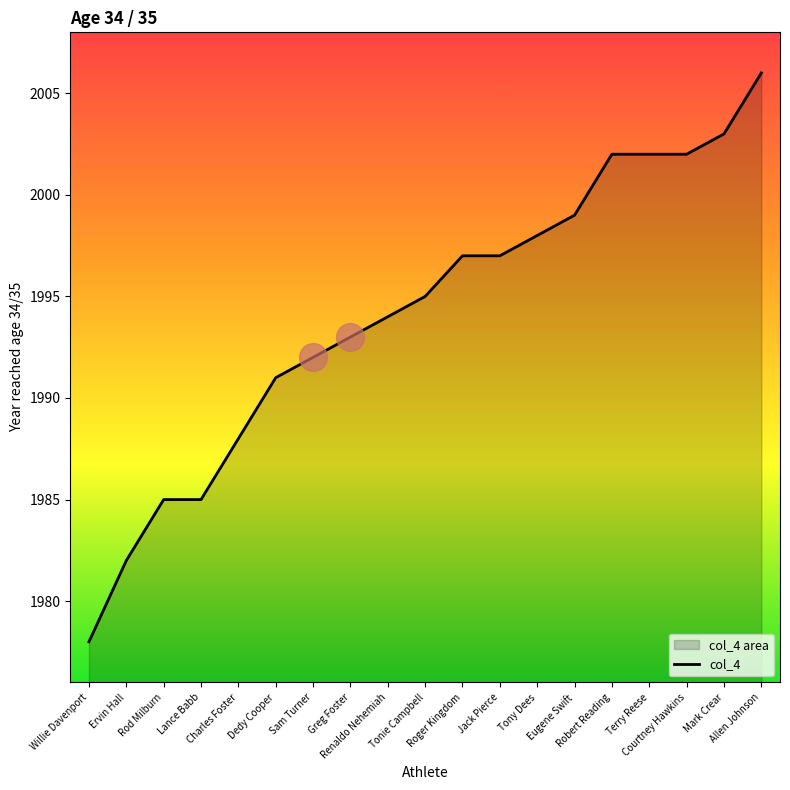

What is the change in value from Rod Milburn to Renaldo Nehemiah?

+9